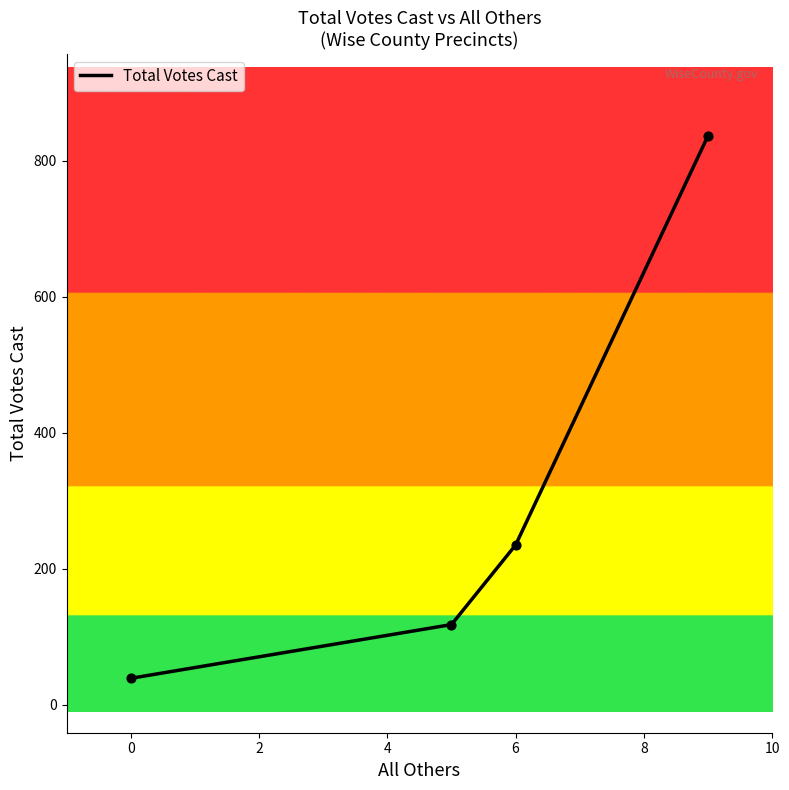

What is the minimum value shown in the chart?

39